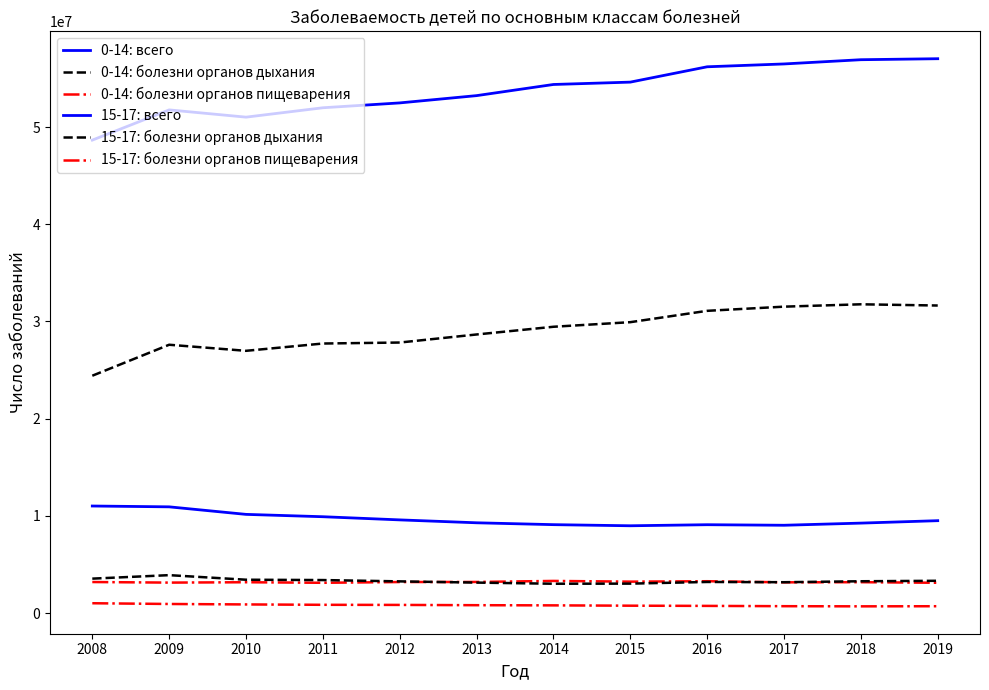

Is this an area chart (filled region under the line)?

No